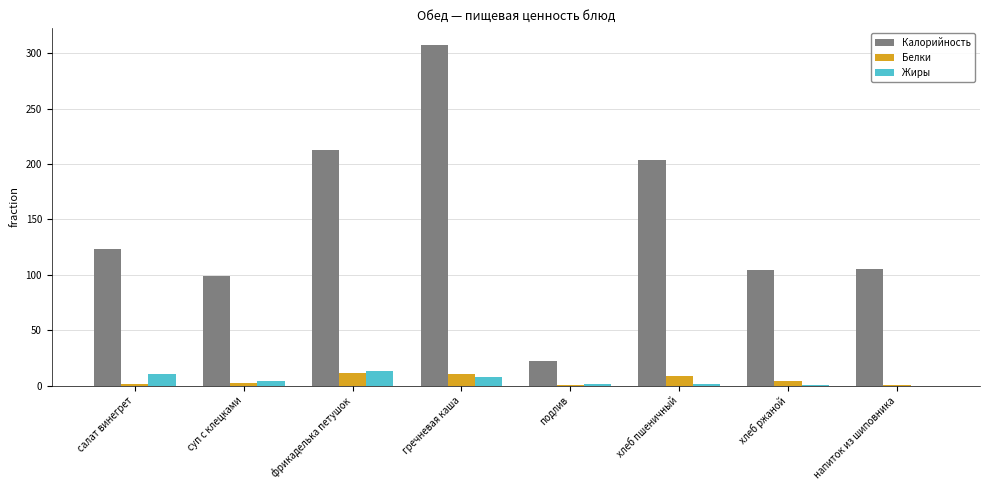

The Жиры series shows 13.2 at фрикаделька петушок. True or false?

True